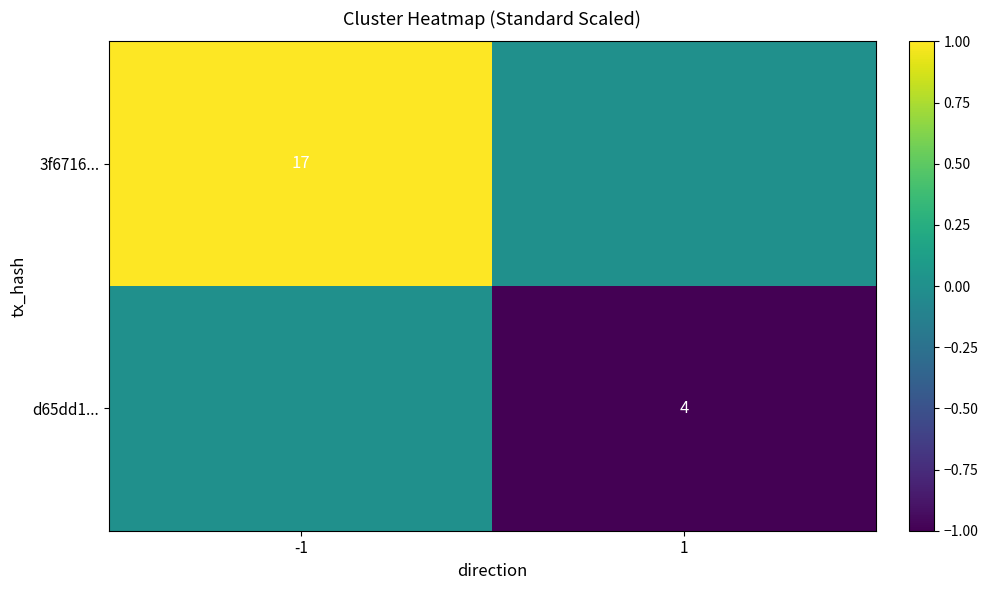

True or false: d65dd1... has a value of 4 at 1.

True